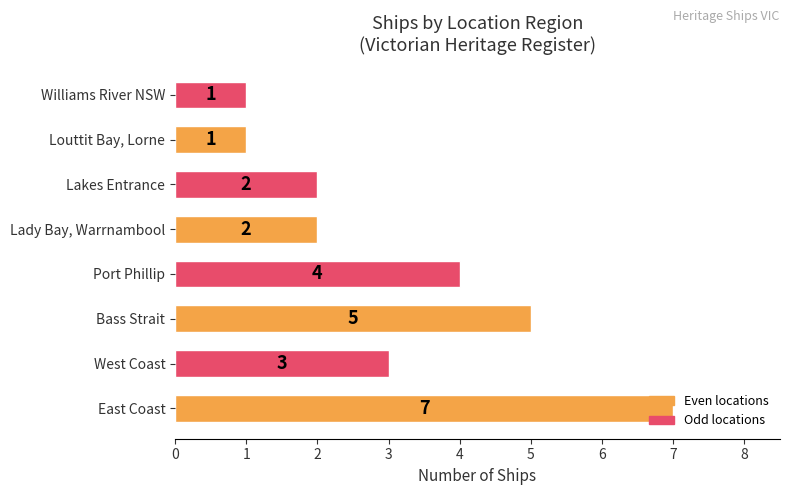

What is the sum of all values?

25